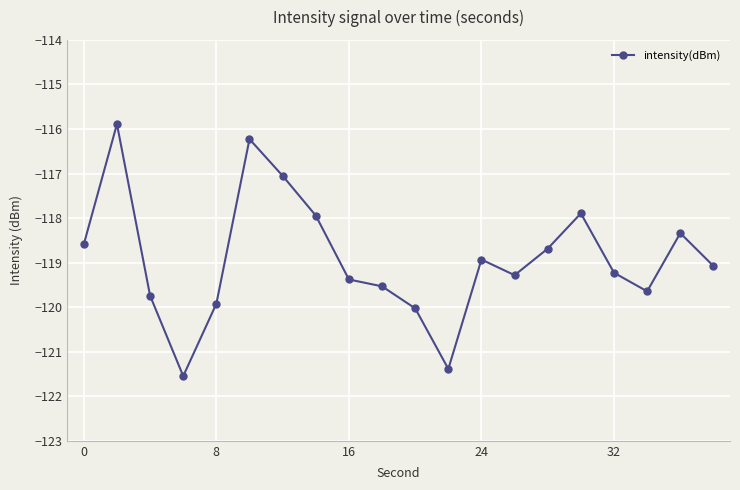

What is the value of the 4th point from the left?

-121.5